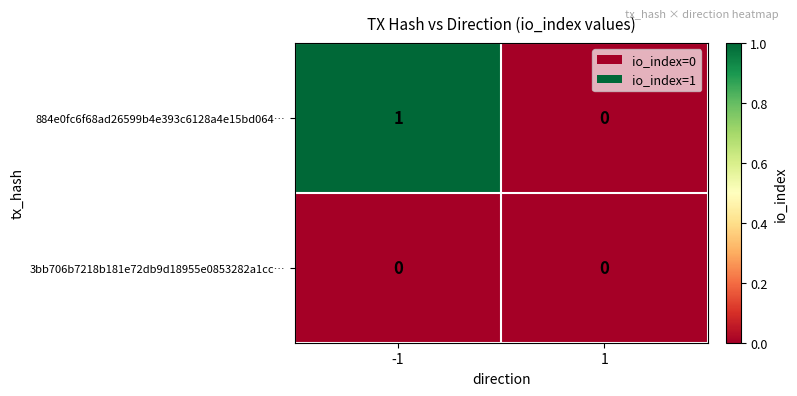

Is the value of 3bb706b7218b181e72db9d18955e0853282a1cc… at -1 greater than the value of 884e0fc6f68ad26599b4e393c6128a4e15bd064… at -1?

No